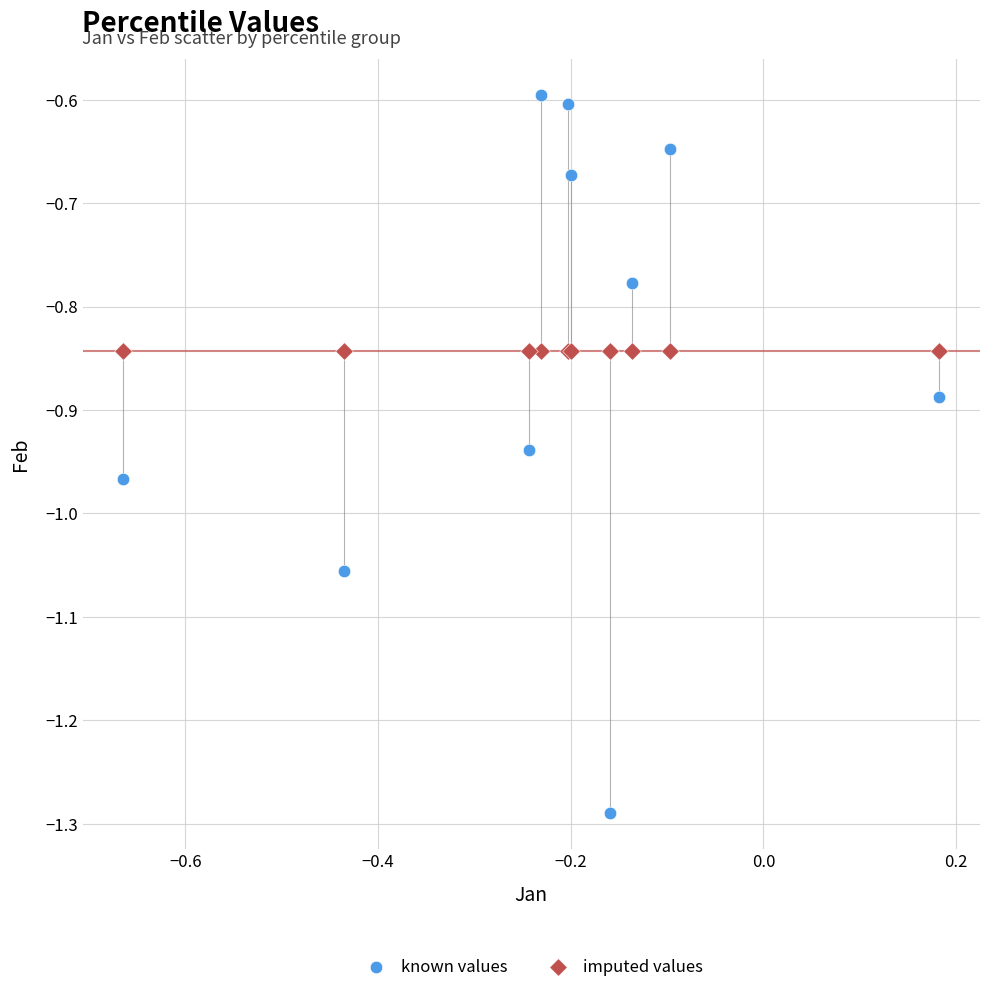

Which series contains the lowest Y value?

known values